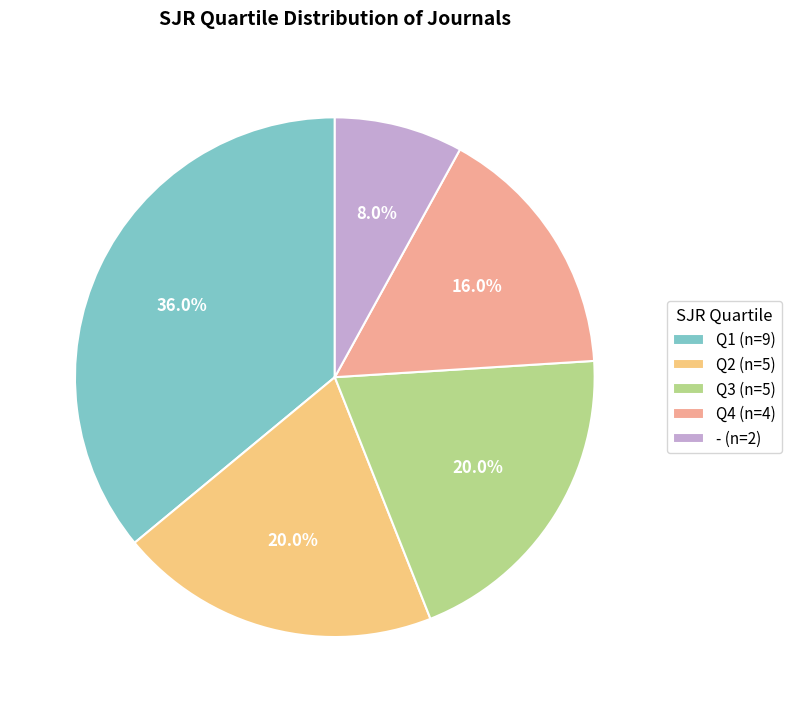

What portion of the pie excludes Q1?

64.0%